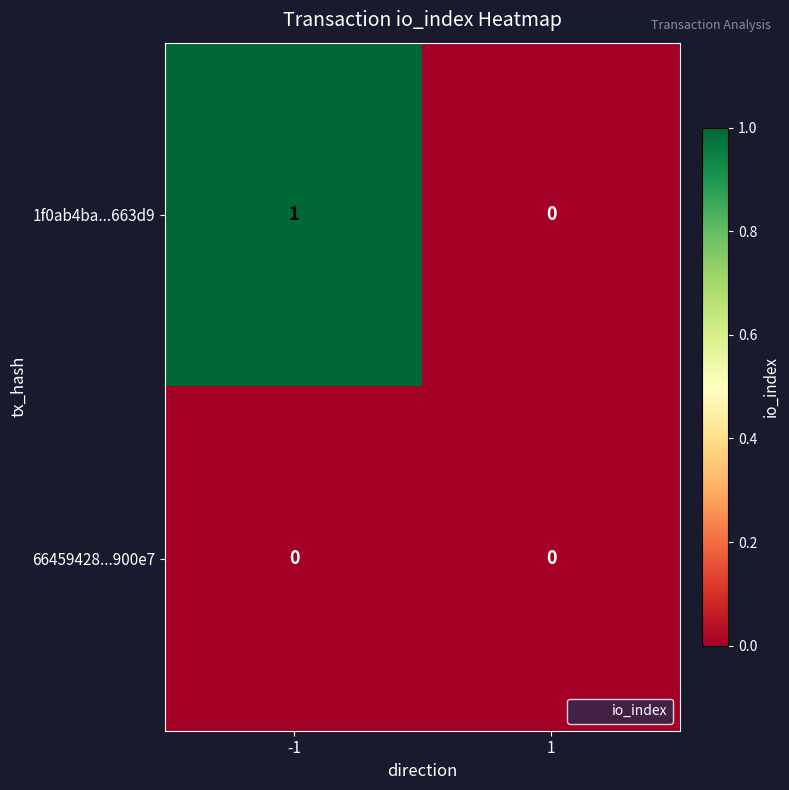

How many series are shown in this chart?

2